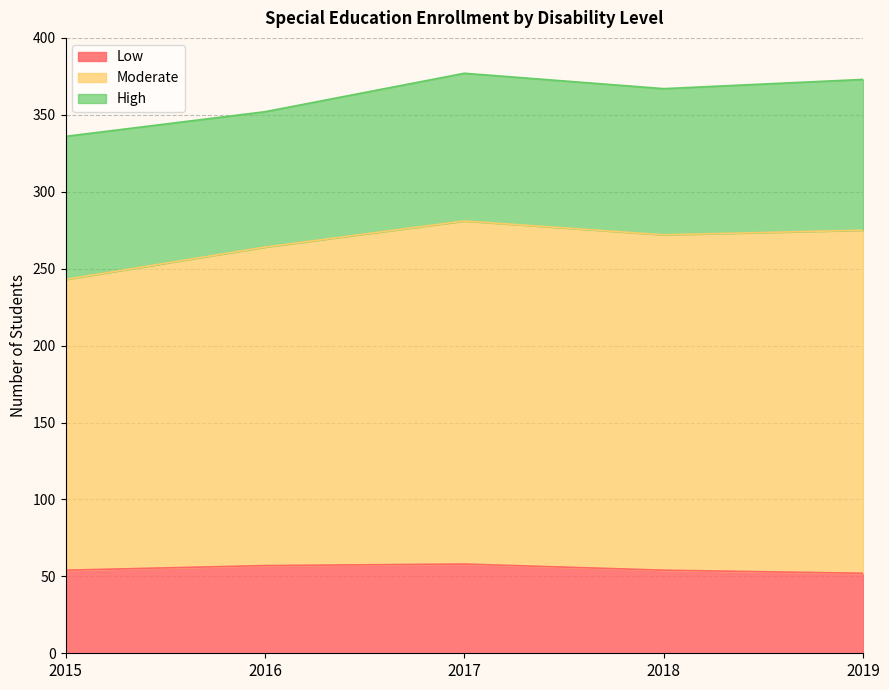

Is it true that Moderate equals 255 at 2018?

False